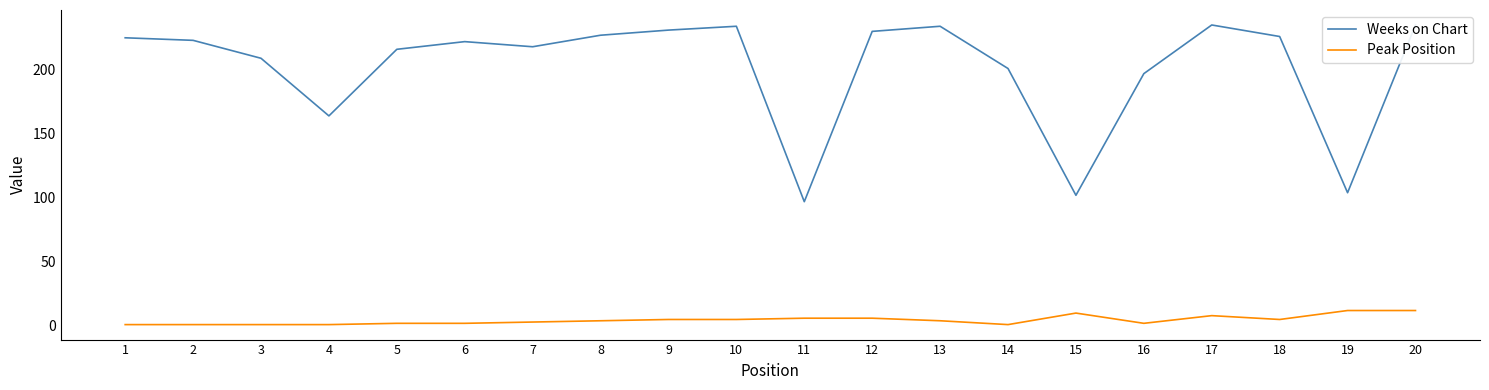

True or false: Weeks on Chart has more than 2 interior local peaks.

True